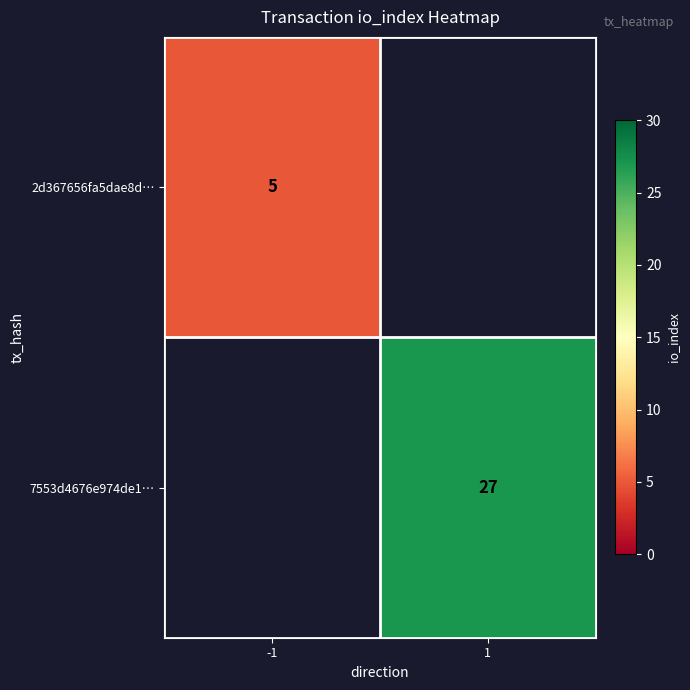

True or false: 7553d4676e974de1… has a value of 46 at 1.

False